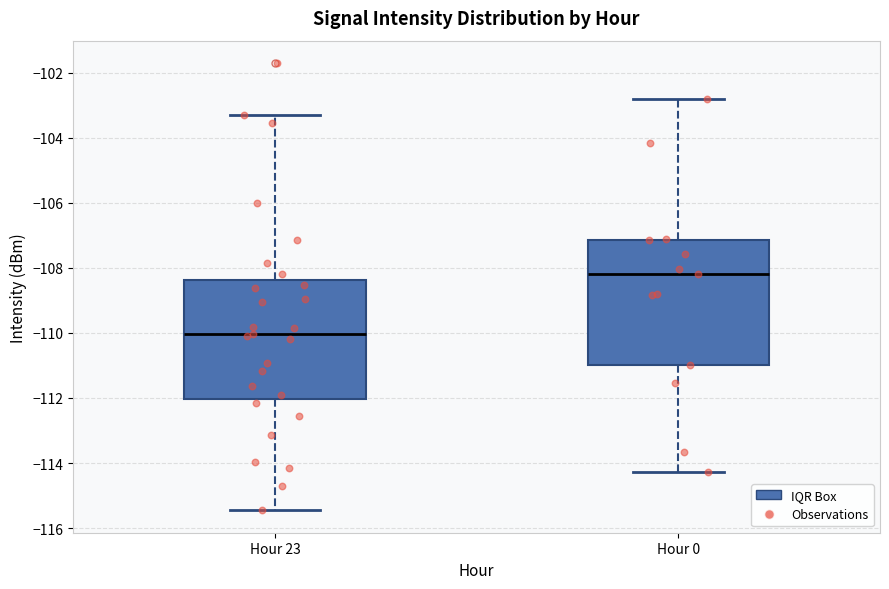

Reading left to right, transcribe this box plot: for each box, give where its median line is, the range the box spans, and where its two whiskers end, as read against the y-axis. The values are not printed on the chart, so give them approximately, as read against the axis.

Hour 23: median -110.0, box -112.0 to -108.4, whiskers -115.4 to -103.4
Hour 0: median -108.2, box -111.0 to -107.2, whiskers -114.2 to -102.8